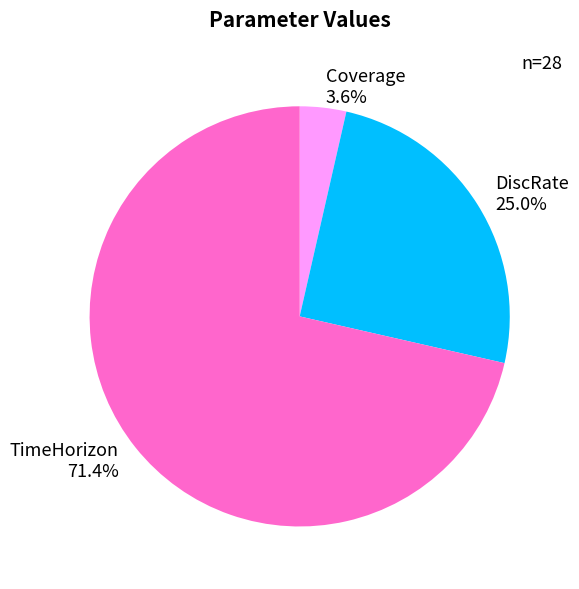

To the nearest percent, what is the difference between the DiscRate and Coverage slice percentages?

21%